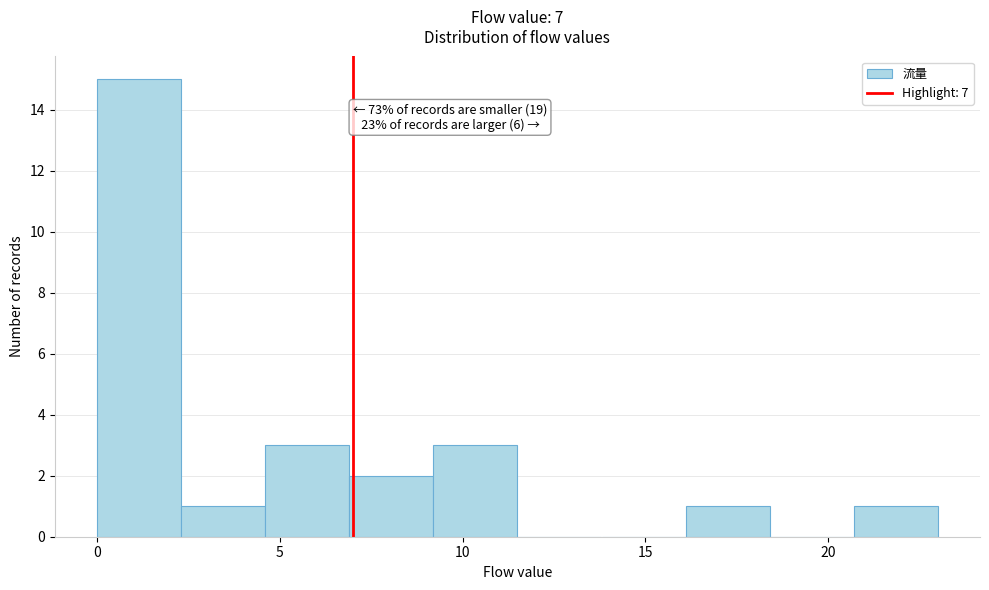

Which range on the x-axis has the tallest bar?

0.0 to 2.3